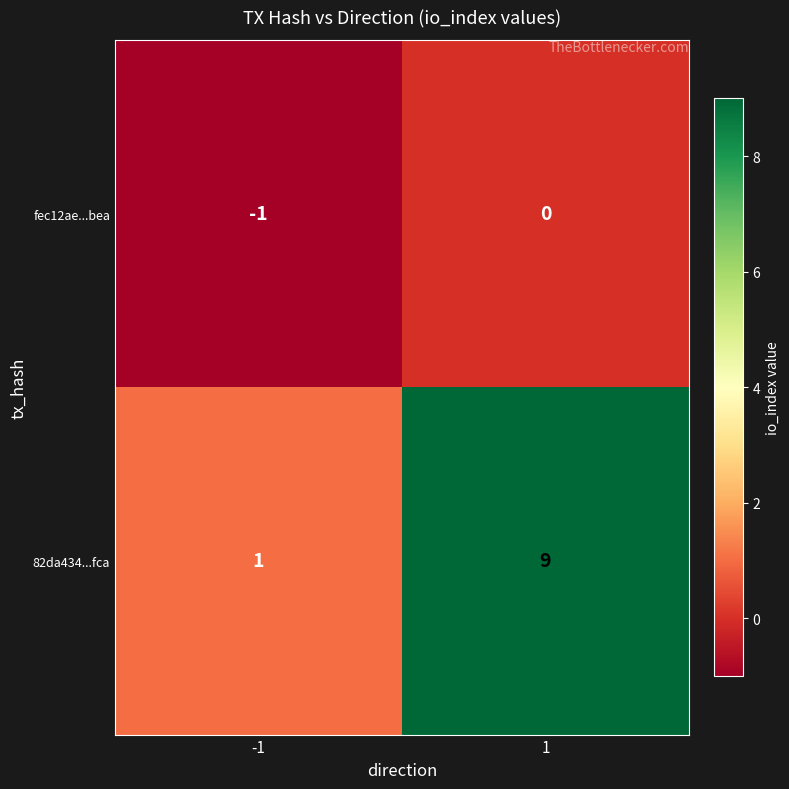

Reading right to left, transcribe all the data shown in this chart.

fec12ae...bea: 0	-1
82da434...fca: 9	1